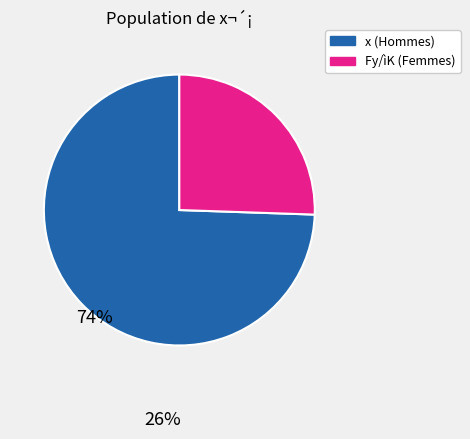

Which slice represents more than half of the pie?

x (Hommes)